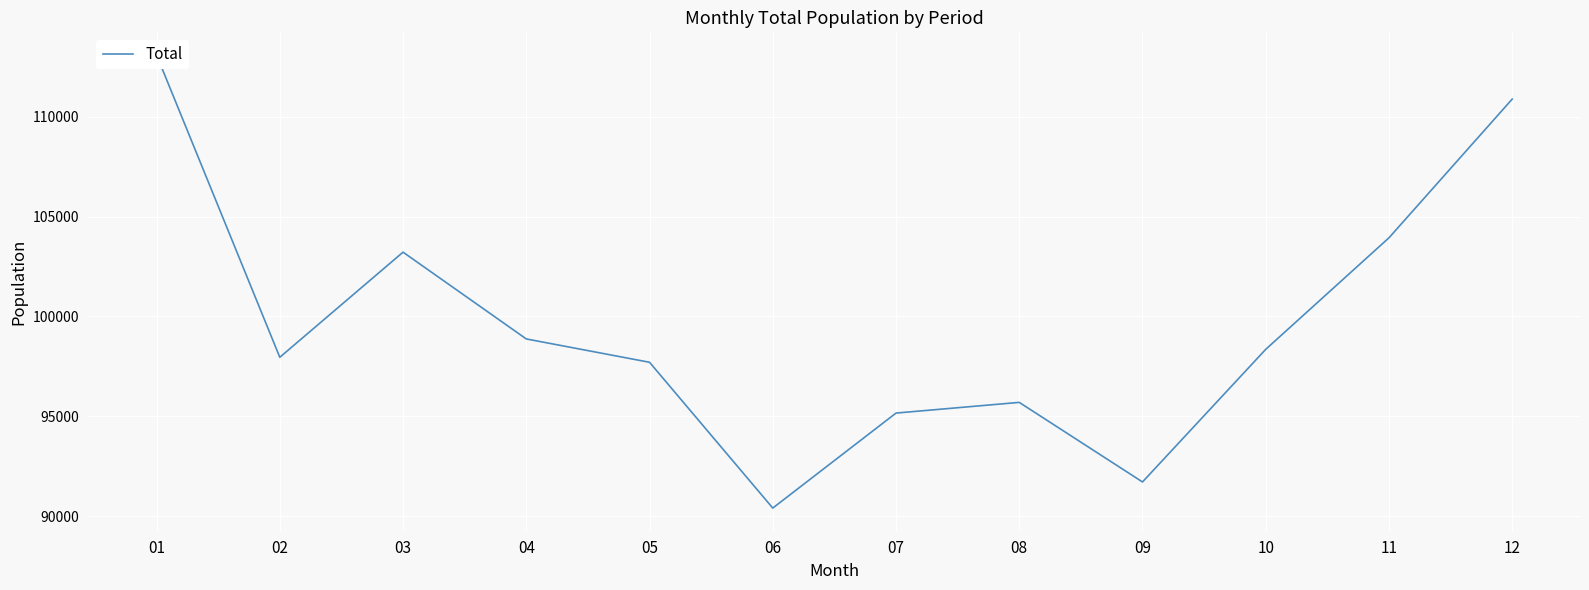

What is the value of the 9th point from the left?

91715